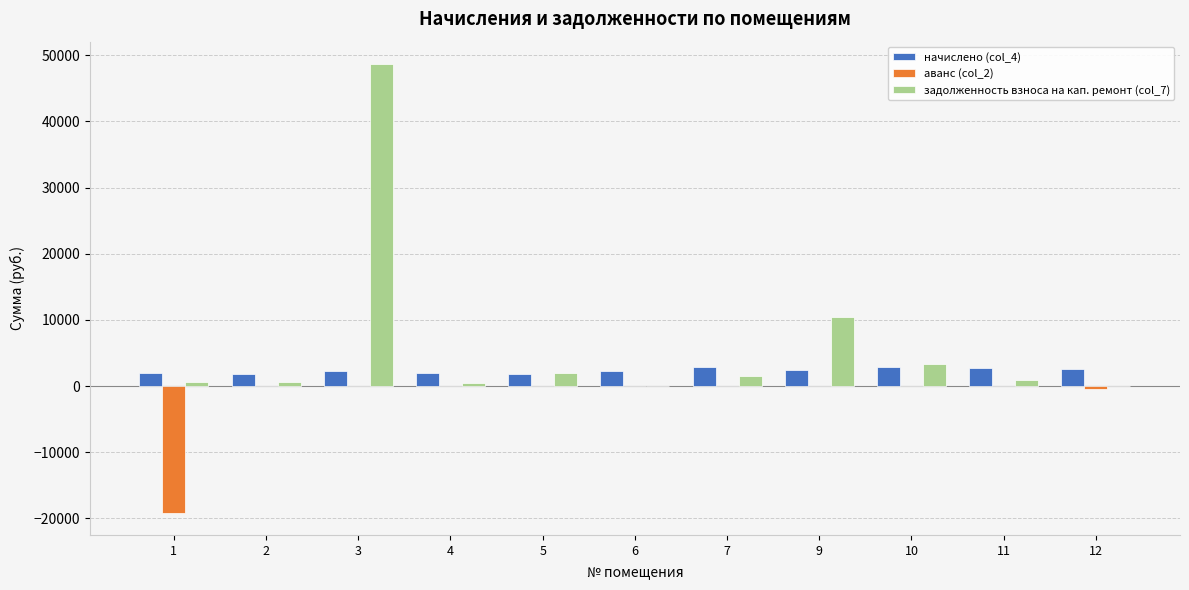

What is the sum of the аванс (col_2) values at 1 and 4?

-19106.1